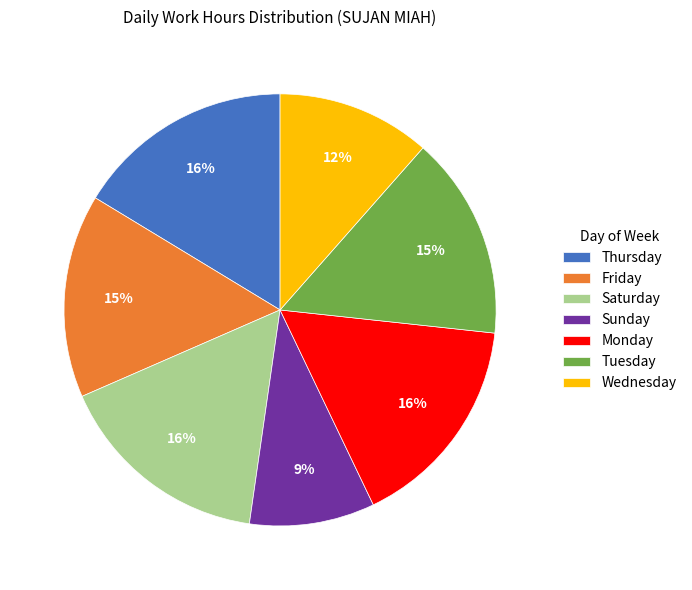

How many segments does this pie chart have?

7